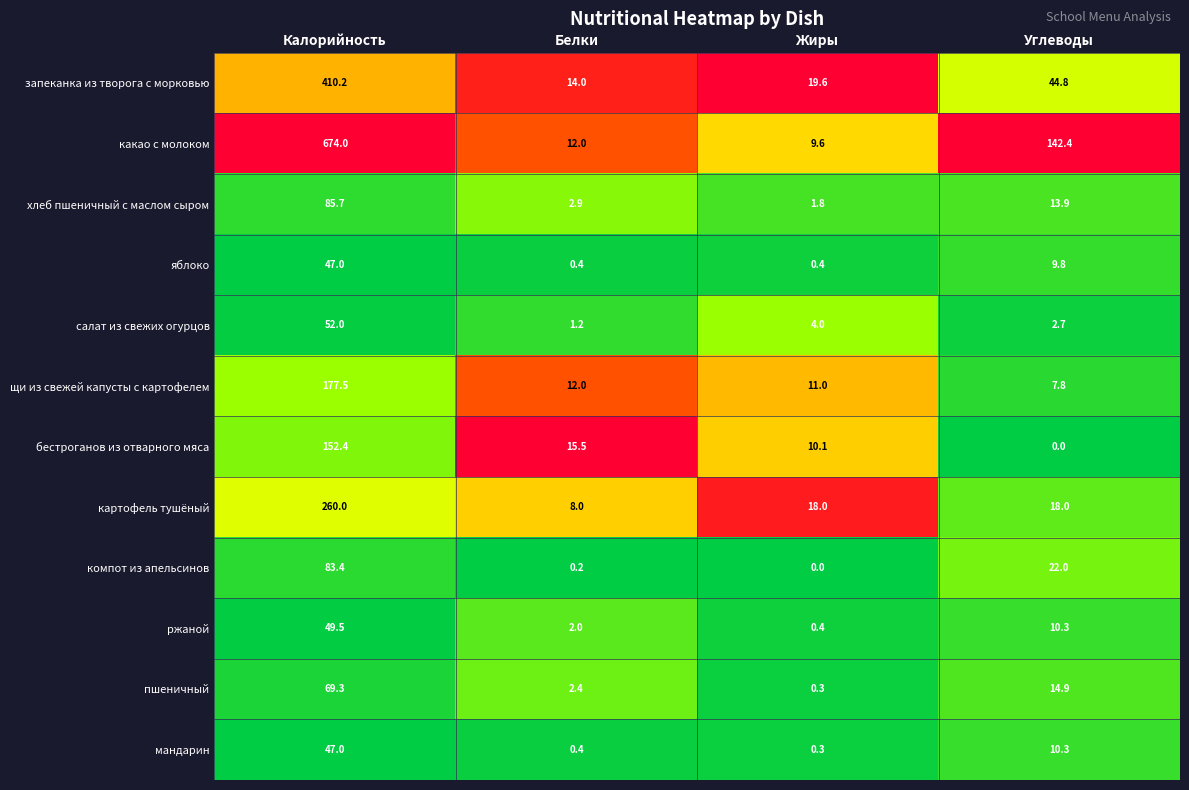

What is the difference between the highest and lowest values at Белки?

15.3